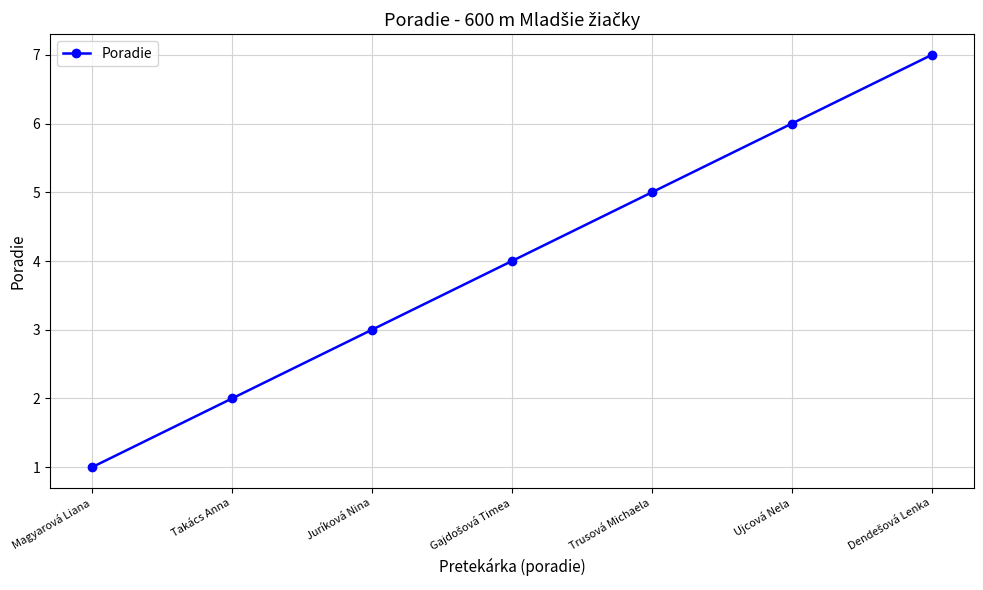

True or false: there are more than 2 points higher than both neighbors.

False